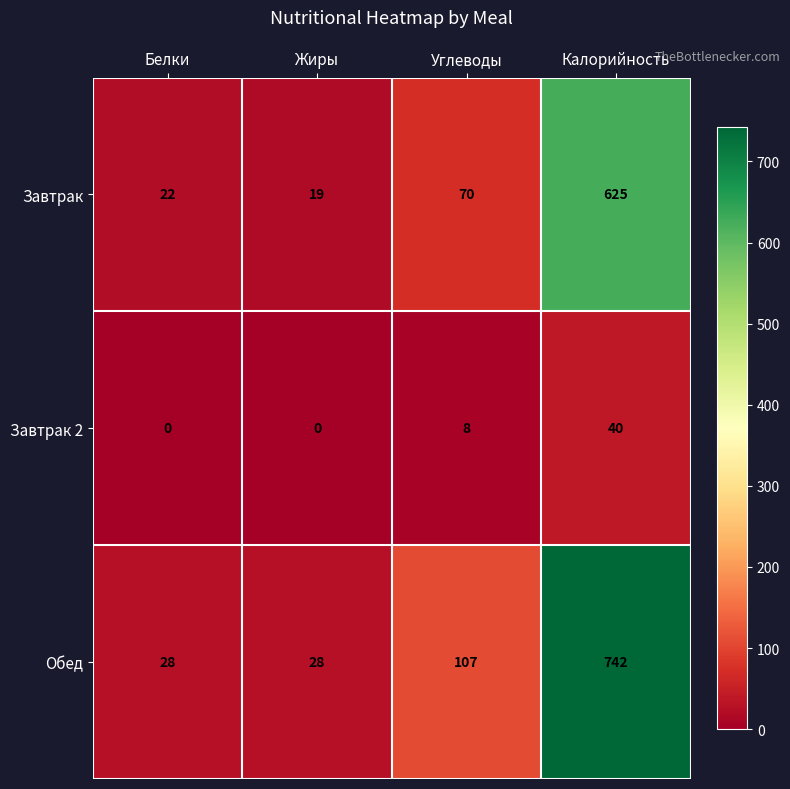

How many data points does each series have?

4